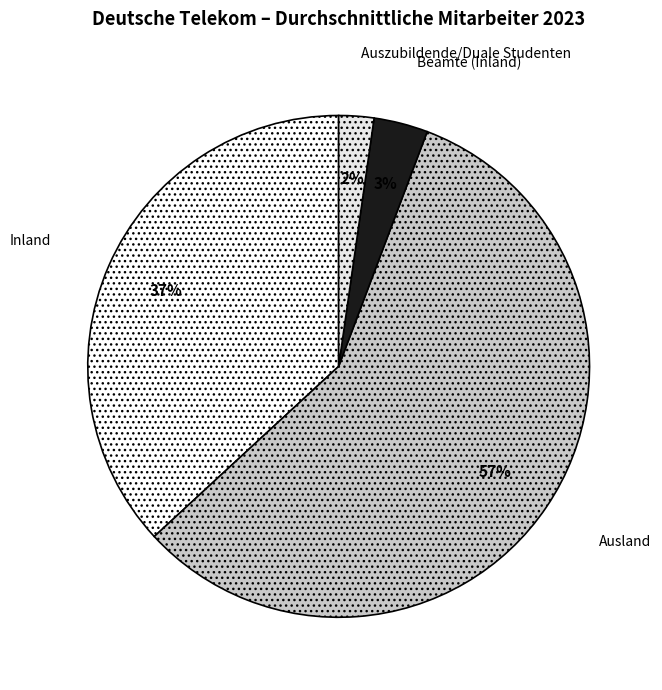

What is the ratio of the value at Beamte (Inland) to the value at Auszubildende/Duale Studenten?

1.5